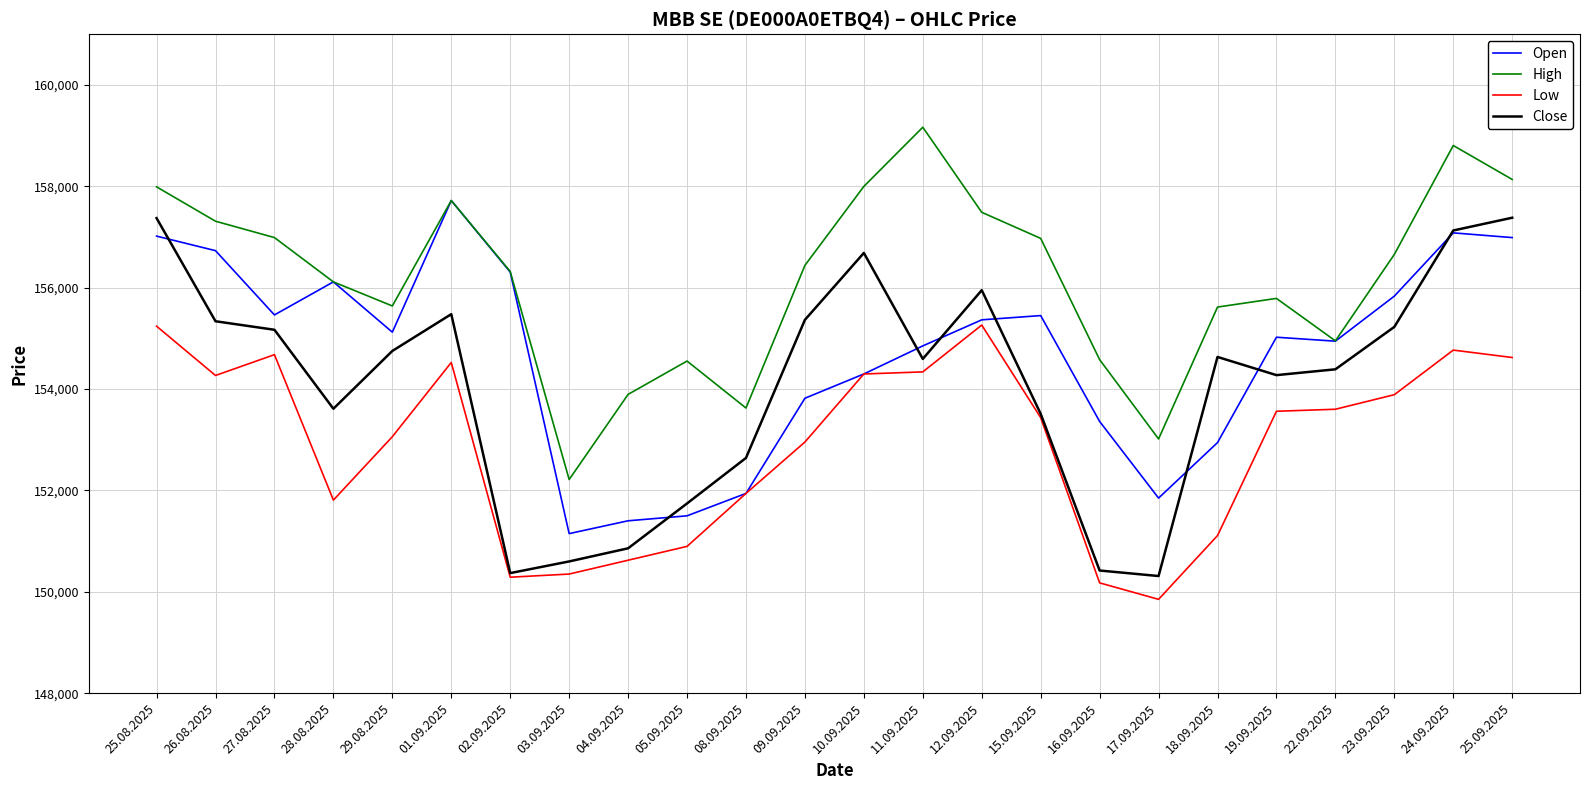

What is the average value of the Close series?

154075